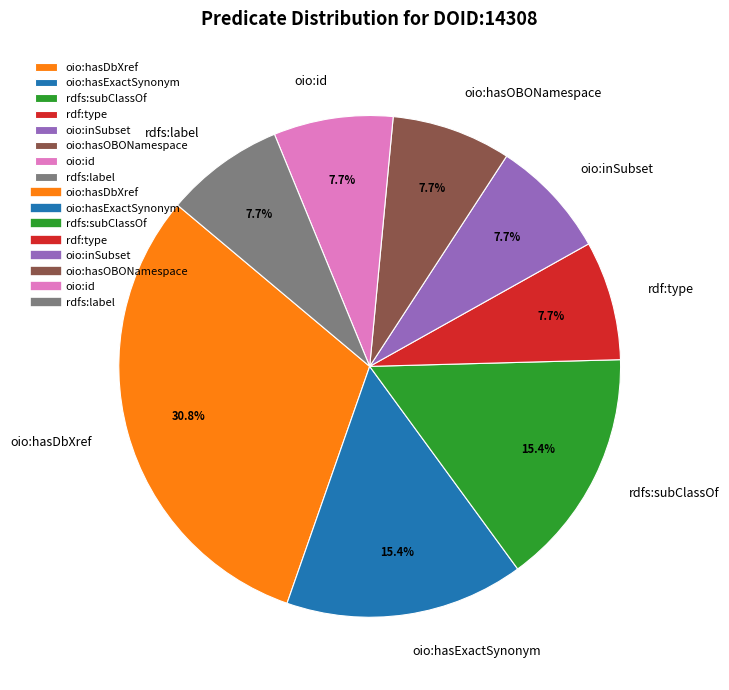

What is the ratio of the value at rdfs:label to the value at oio:inSubset?

1.0